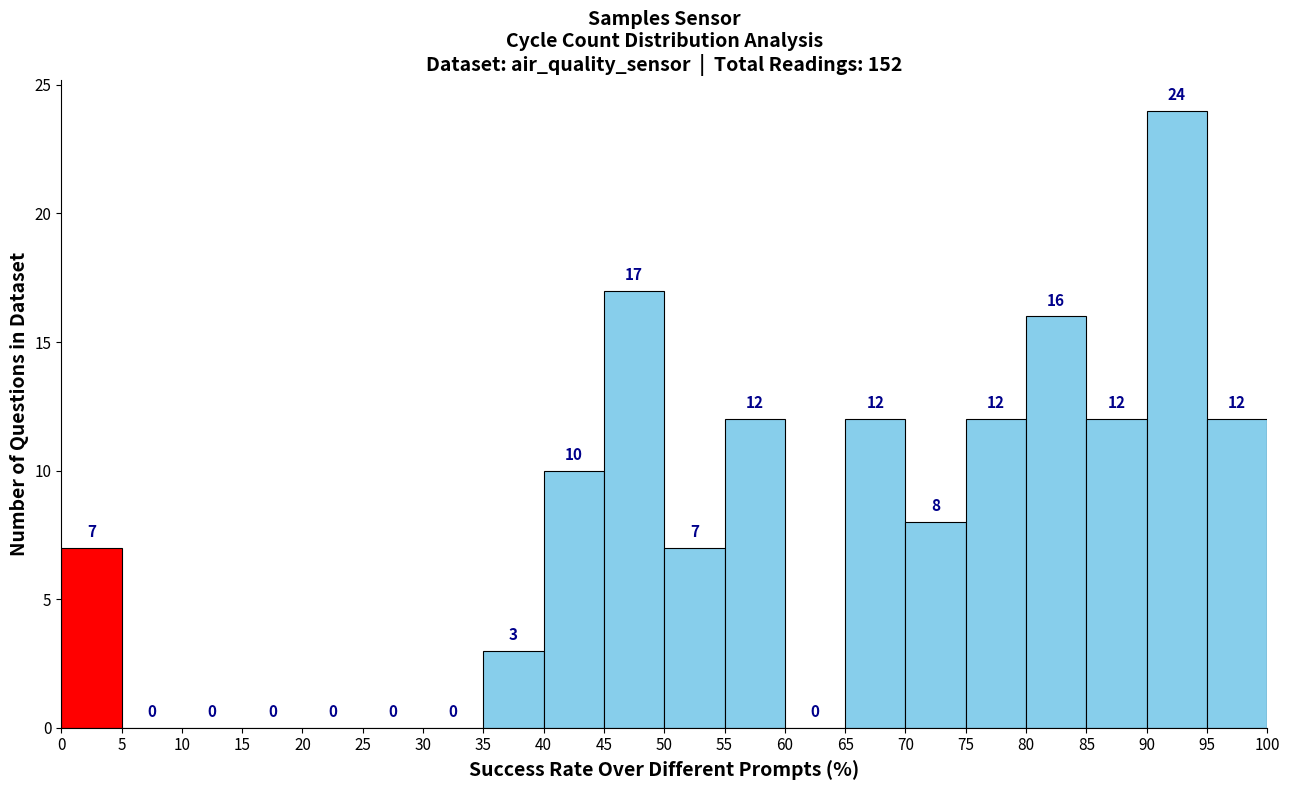

Reading left to right, list every bar in this chart as the range it spans on the x-axis followed by its height.

0 to 5: 7
5 to 10: 0
10 to 15: 0
15 to 20: 0
20 to 25: 0
25 to 30: 0
30 to 35: 0
35 to 40: 3
40 to 45: 10
45 to 50: 17
50 to 55: 7
55 to 60: 12
60 to 65: 0
65 to 70: 12
70 to 75: 8
75 to 80: 12
80 to 85: 16
85 to 90: 12
90 to 95: 24
95 to 100: 12